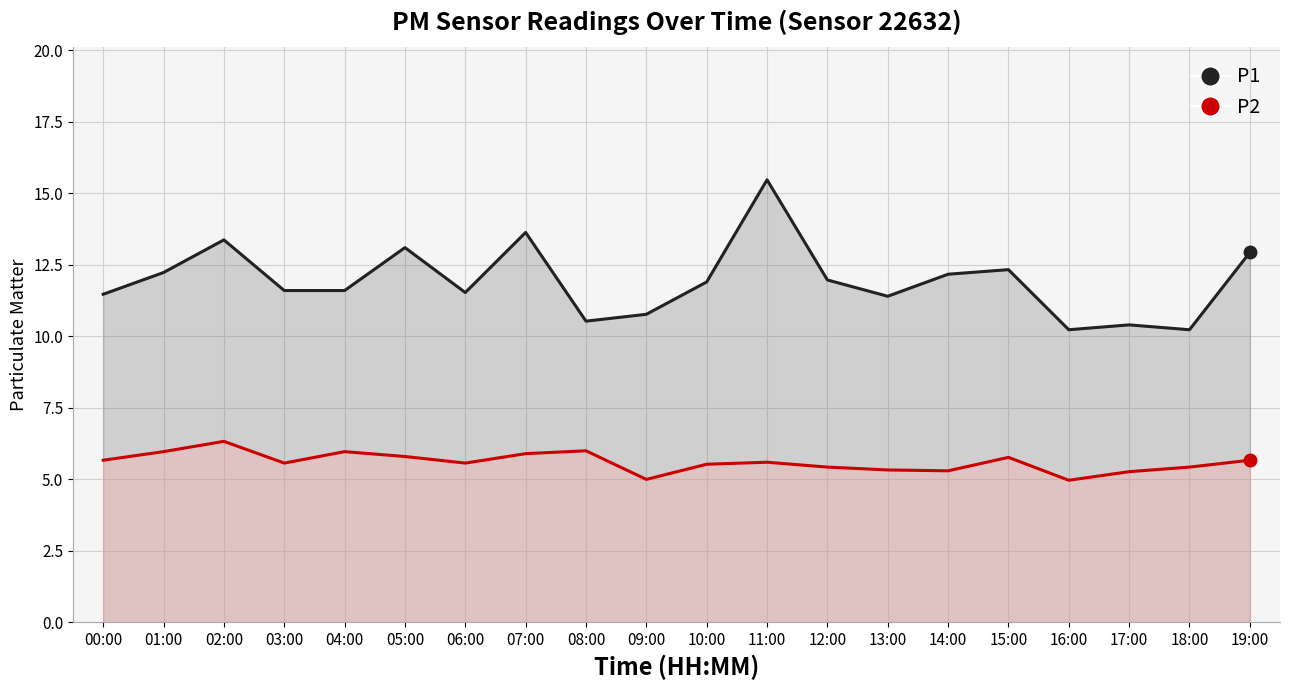

Which series has the largest range (max minus min)?

P1